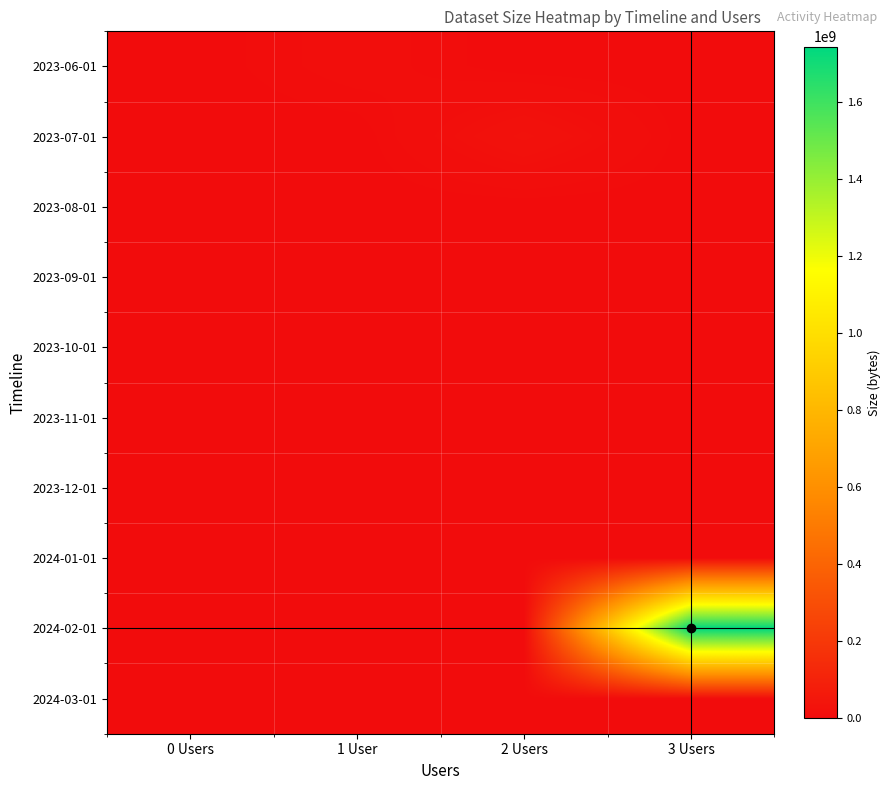

At which category is the sum across all series the highest?

3 Users